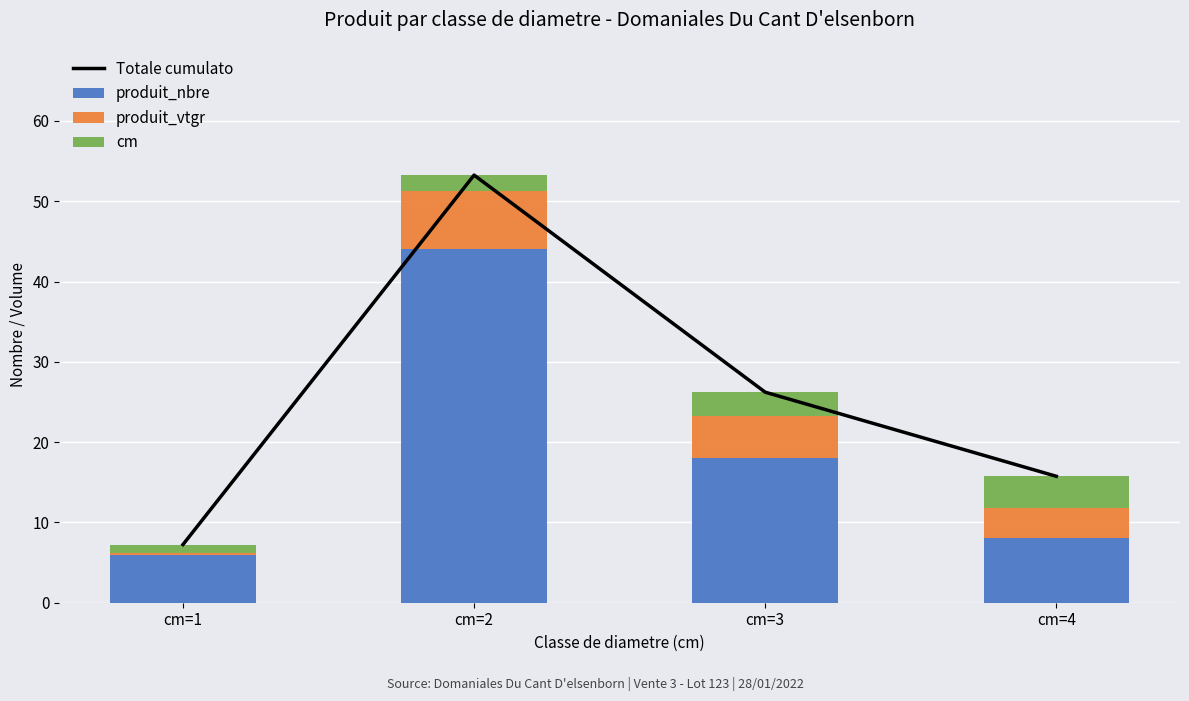

Reading left to right, extract all data points from this chart.

Totale cumulato: 7.2	53.3	26.2	15.7
produit_nbre: 6.0	44.0	18.0	8.0
produit_vtgr: 0.2	7.3	5.2	3.7
cm: 1.0	2.0	3.0	4.0